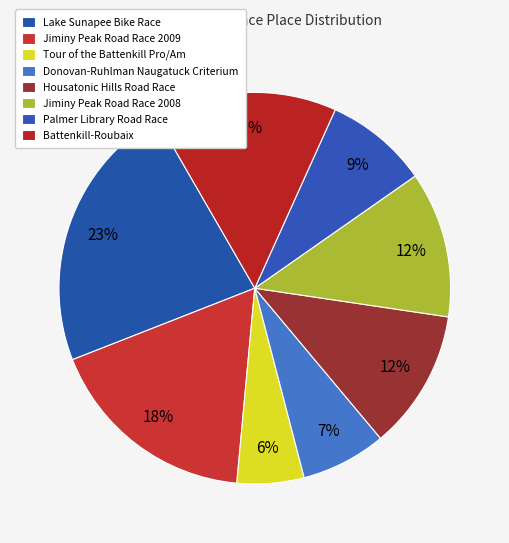

How much of the chart is everything except Palmer Library Road Race?

91.5%